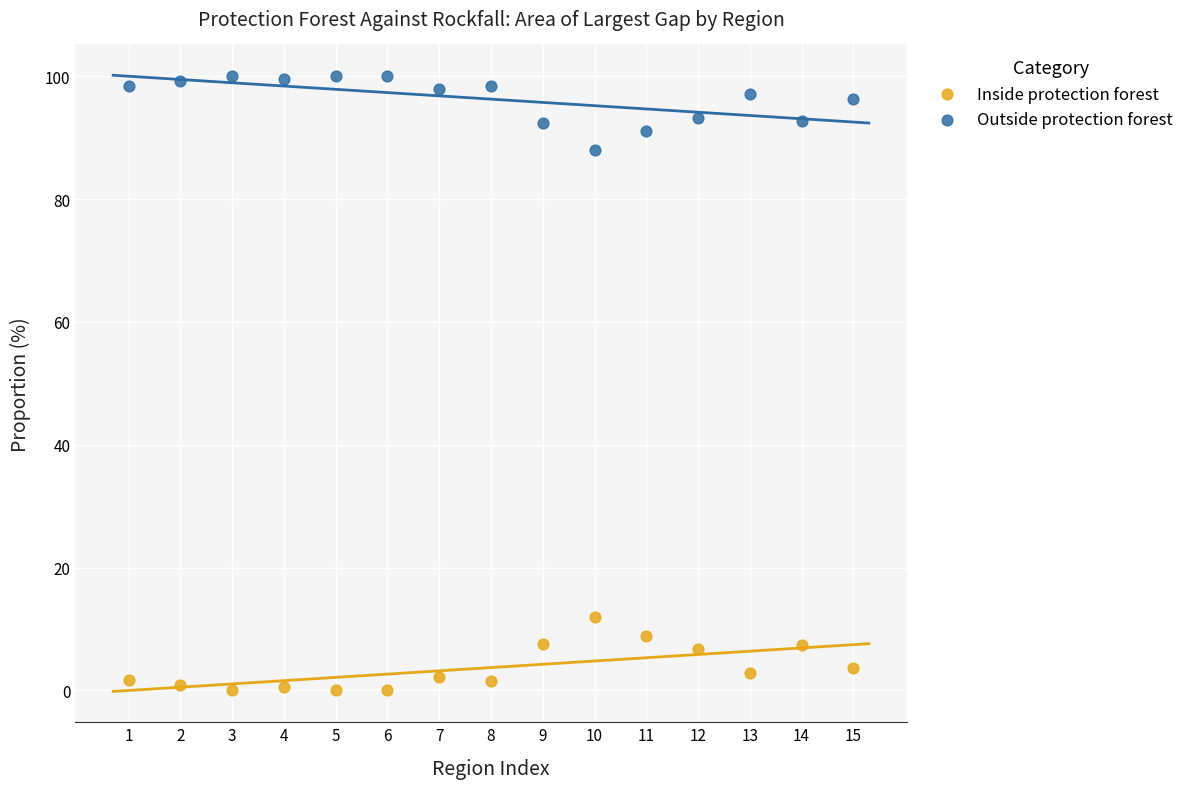

Which series reaches the minimum Y coordinate?

Inside protection forest